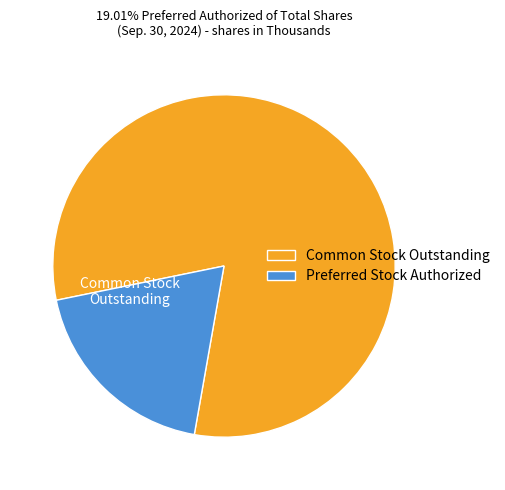

Which slice represents more than half of the pie?

Common Stock Outstanding